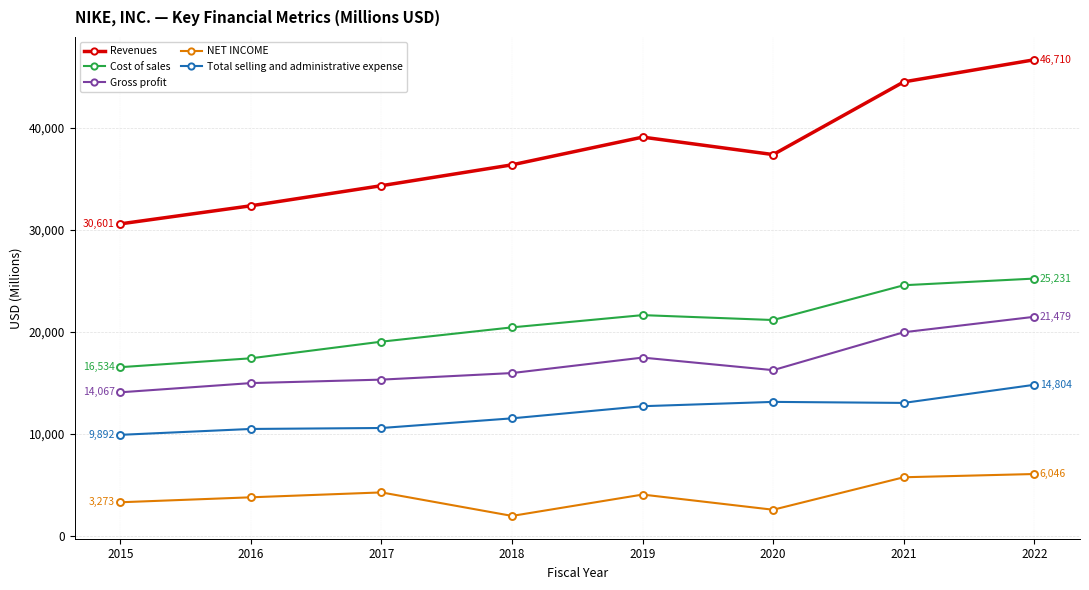

How many series are shown in this chart?

5